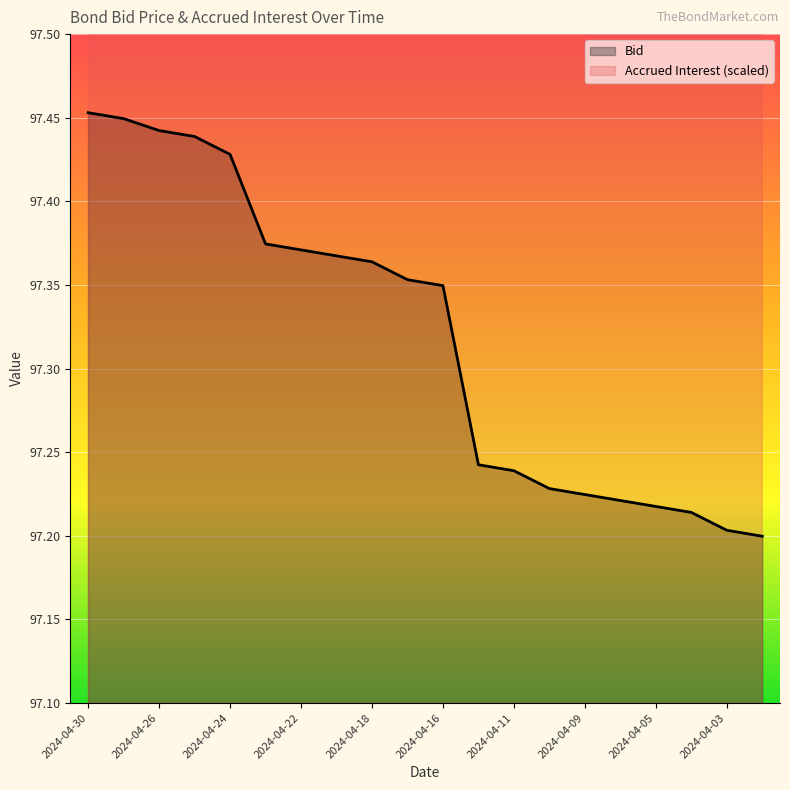

Which label corresponds to the smallest value in the chart?

2024-04-02